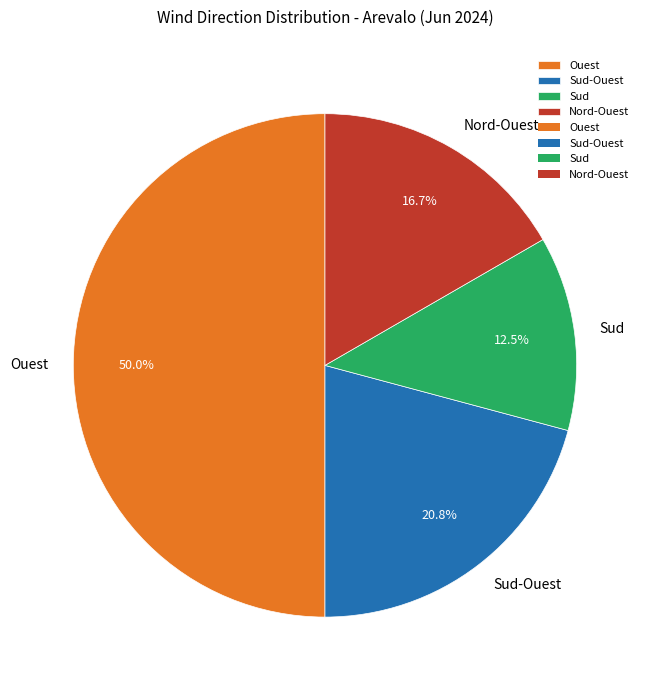

Approximately how many times larger is the value at Sud compared to Ouest?

0.2